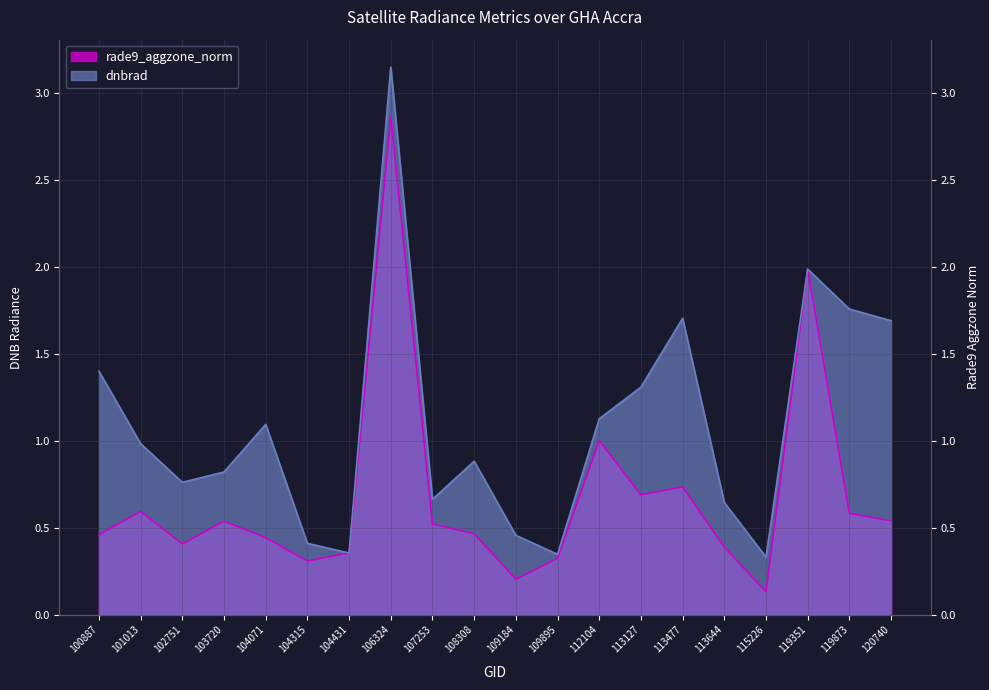

Which series changed the most between 115226 and 119873?

dnbrad